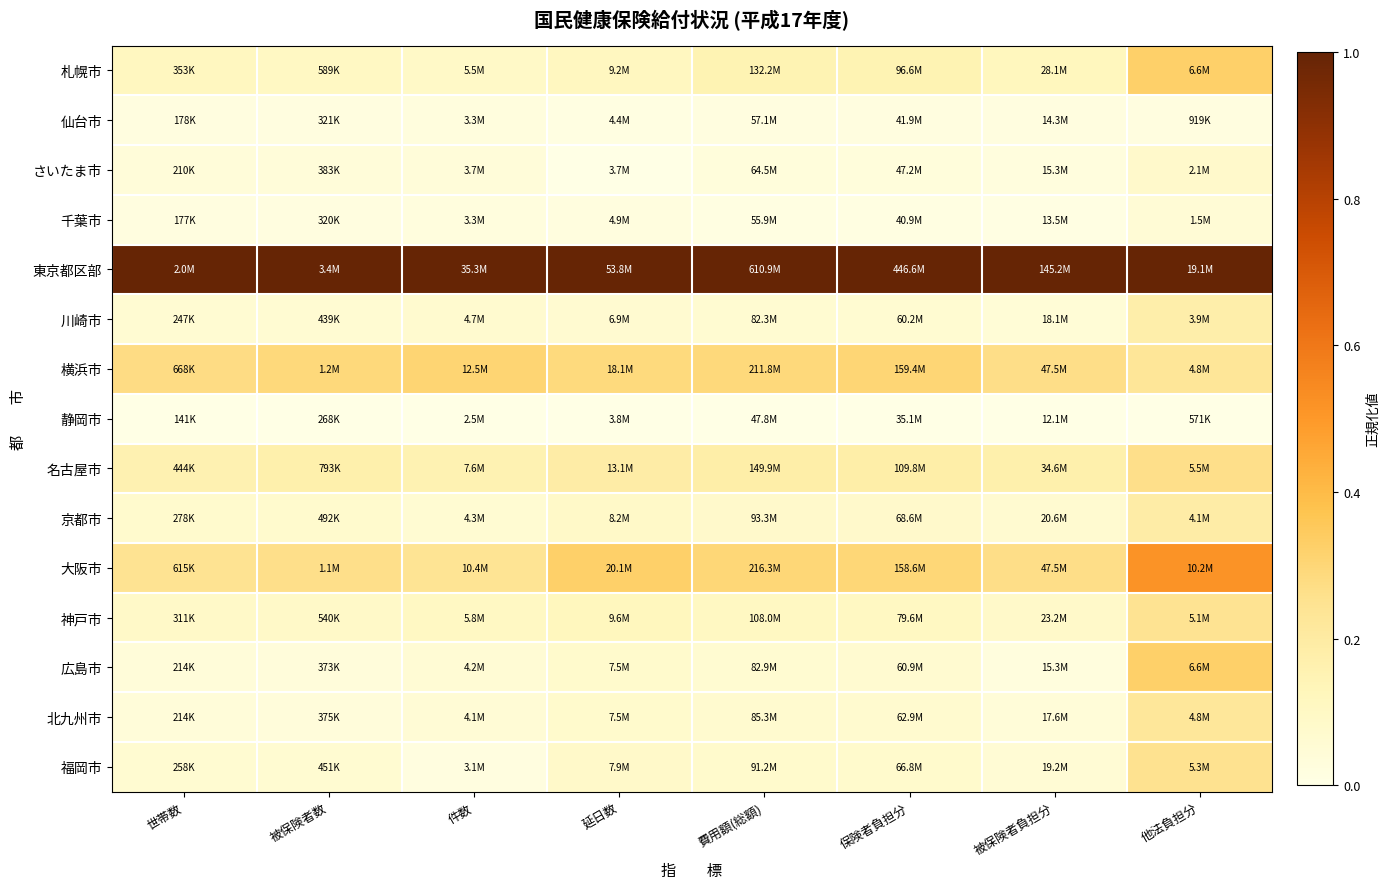

At how many categories does at least one series exceed 0?

8